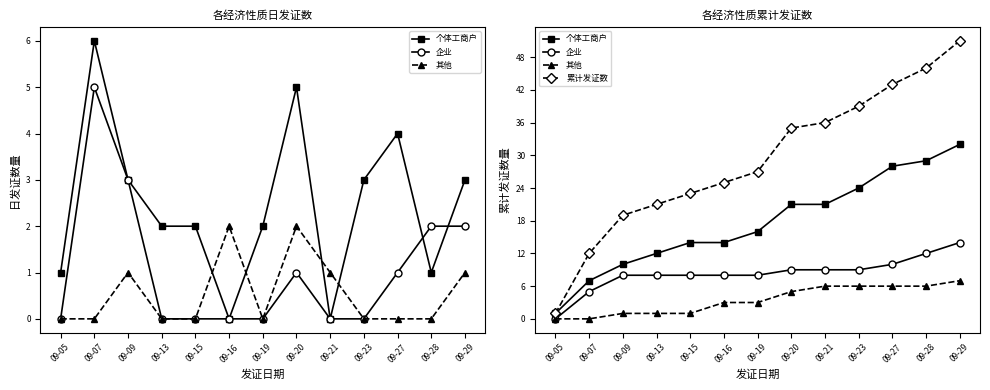

Read the 累计发证数 value at 09-27.

43